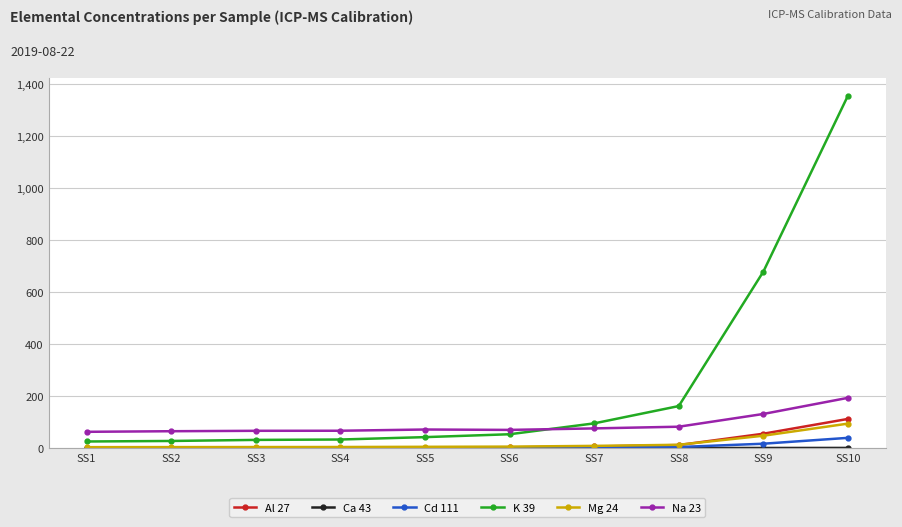

The value of Al 27 at SS10 is 32.6. True or false?

False